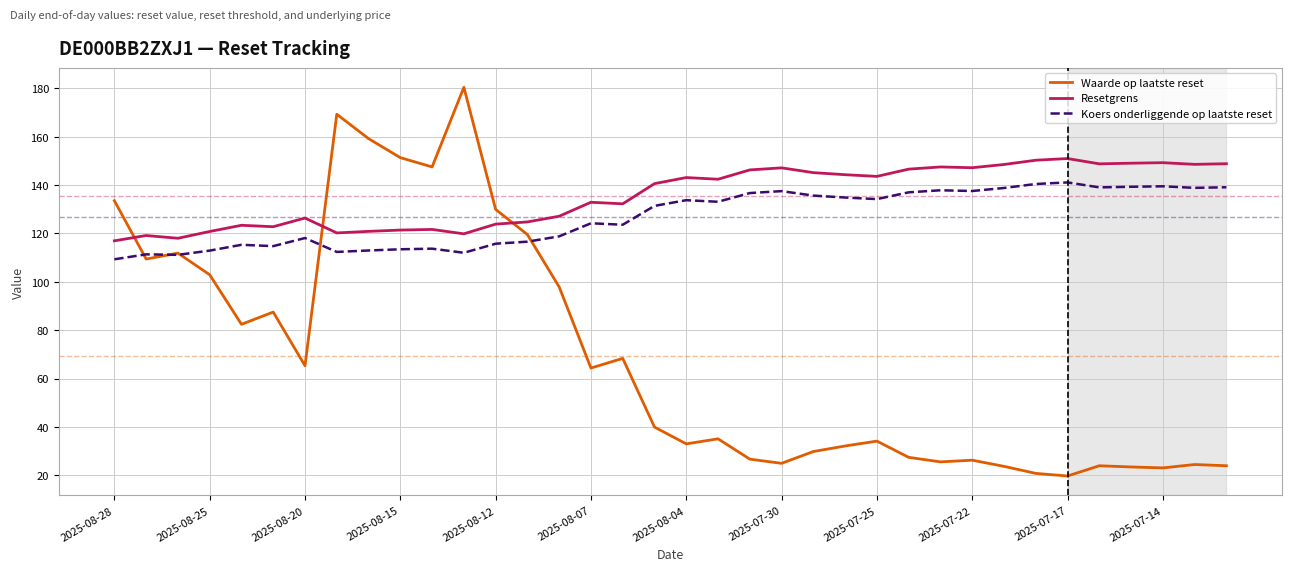

What is the highest value of the Resetgrens series?

151.0